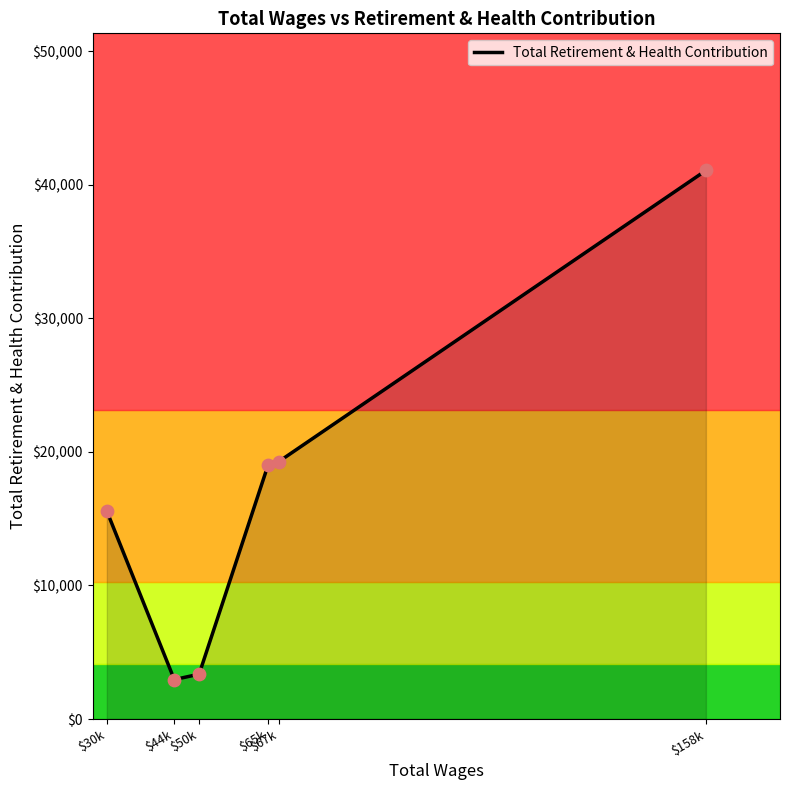

What is the change in value from $44k to $65k?

+16105